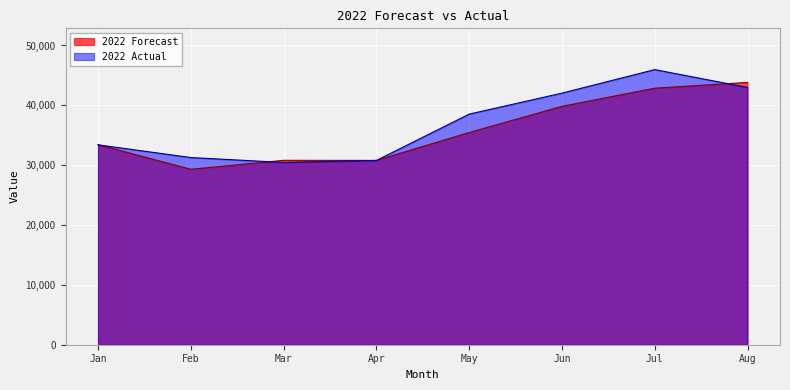

Where does the 2022 Forecast series first go above 35460?

Jun